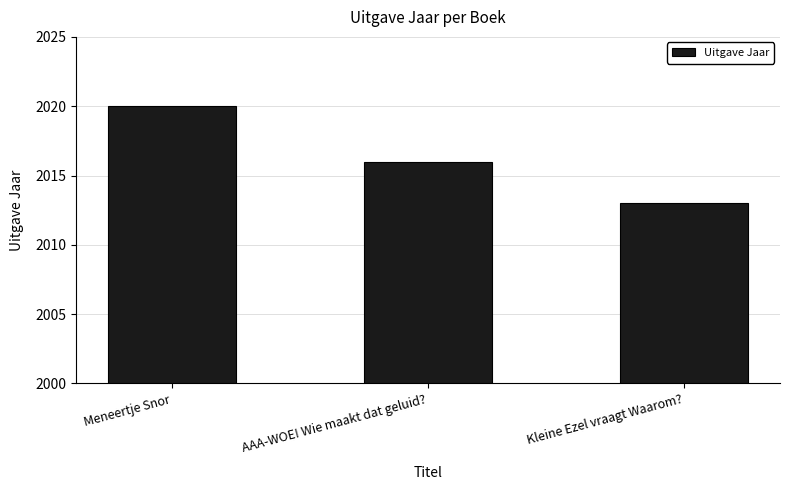

What is the smallest value displayed?

2013